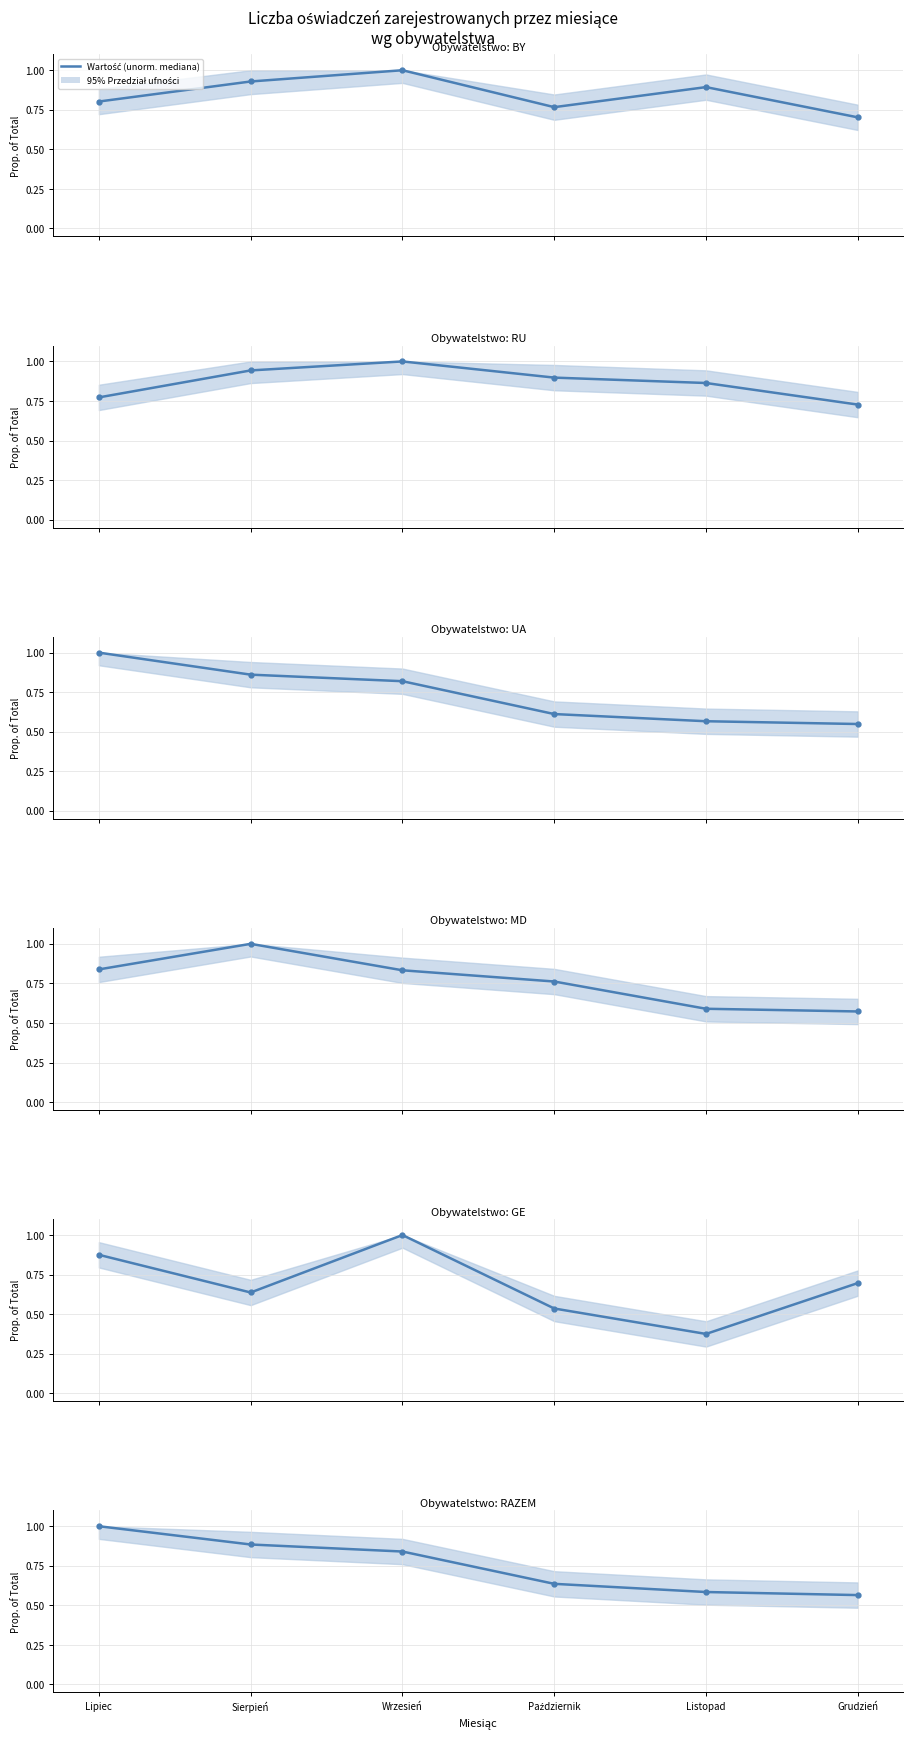

Reading left to right, transcribe all the data shown in this chart.

BY (normalized): 0.8	0.9	1.0	0.8	0.9	0.7
RU (normalized): 0.8	0.9	1.0	0.9	0.9	0.7
UA (normalized): 1.0	0.9	0.8	0.6	0.6	0.5
MD (normalized): 0.8	1.0	0.8	0.8	0.6	0.6
GE (normalized): 0.9	0.6	1.0	0.5	0.4	0.7
RAZEM (normalized): 1.0	0.9	0.8	0.6	0.6	0.6